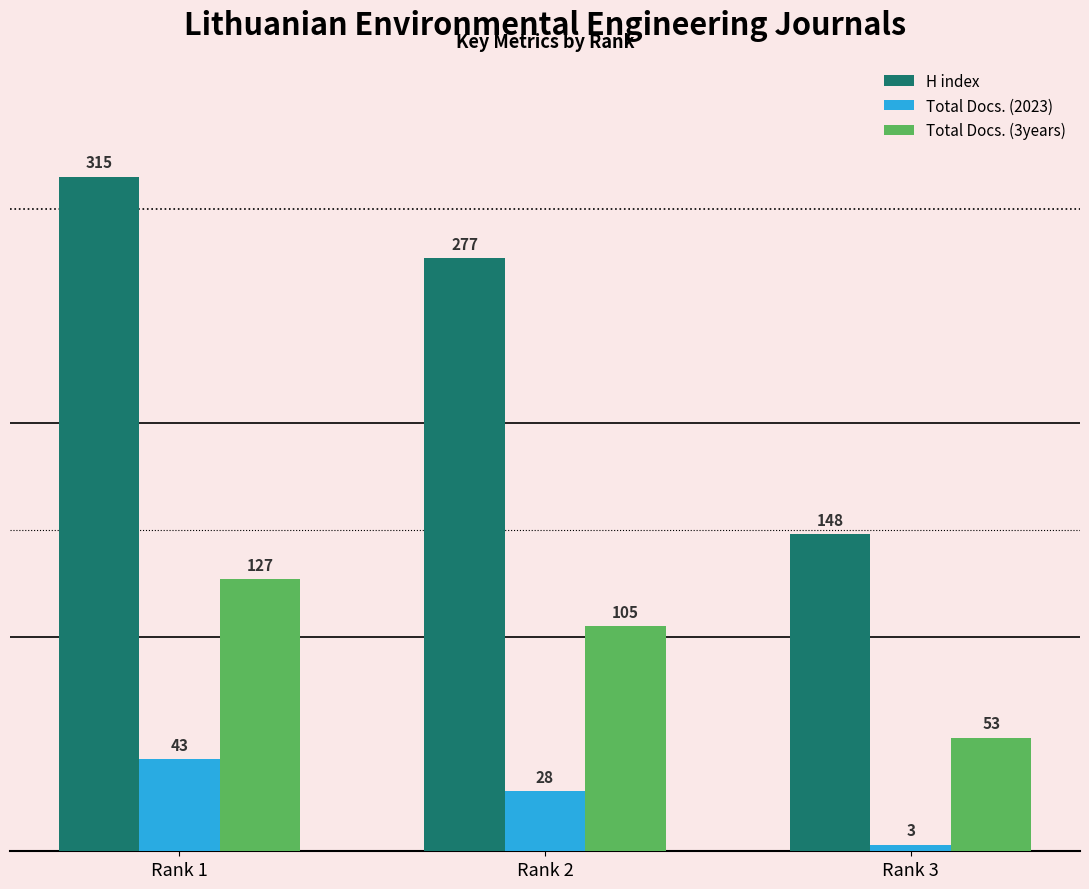

Reading left to right, list all the values displayed in this chart.

H index: Rank 1=315	Rank 2=277	Rank 3=148
Total Docs. (2023): Rank 1=43	Rank 2=28	Rank 3=3
Total Docs. (3years): Rank 1=127	Rank 2=105	Rank 3=53